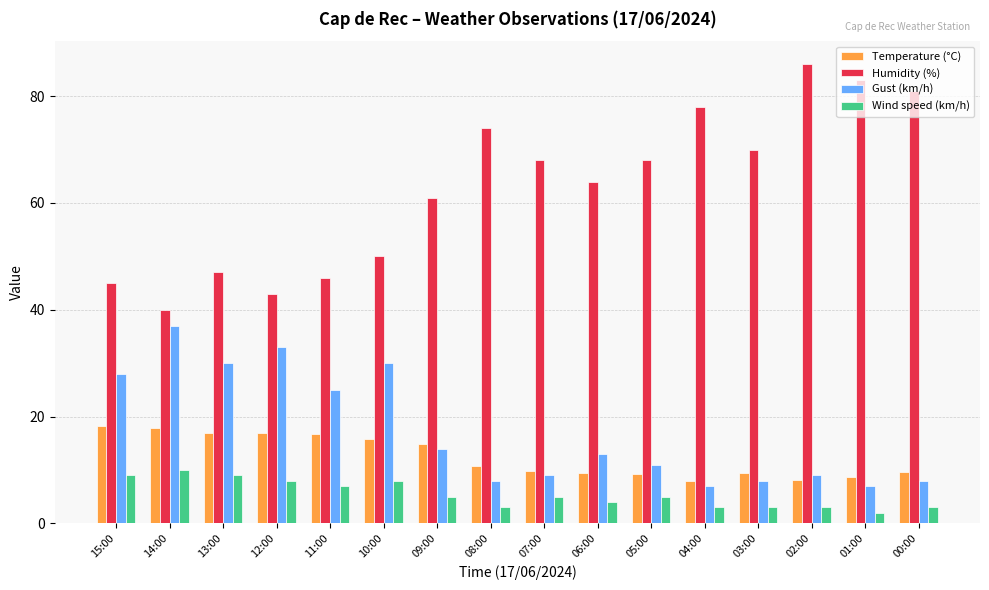

What is the difference between the Wind speed (km/h) values at 04:00 and 09:00?

2.0